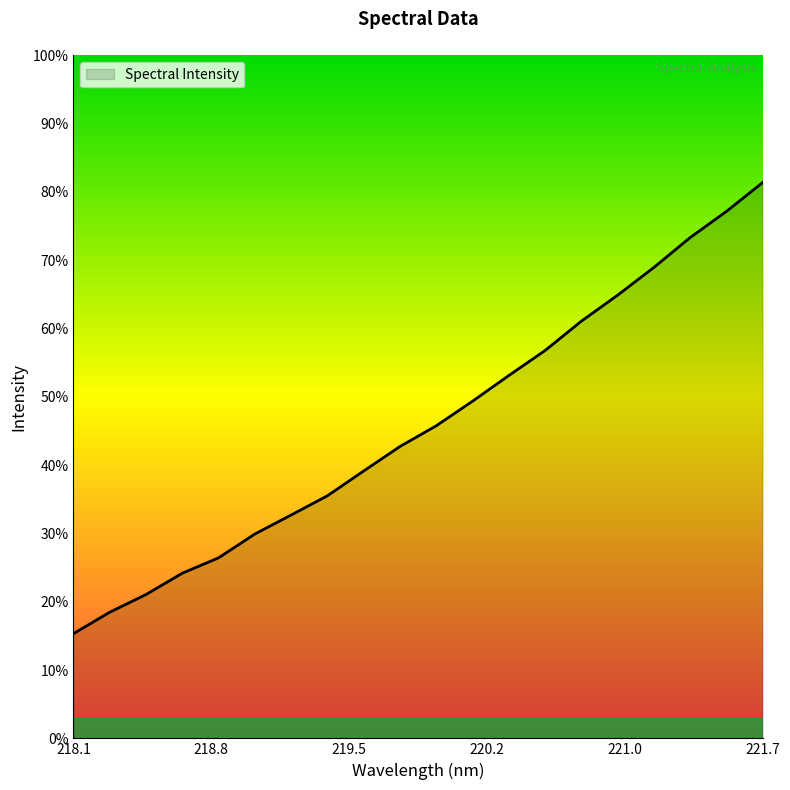

Does the chart have visible grid lines?

No